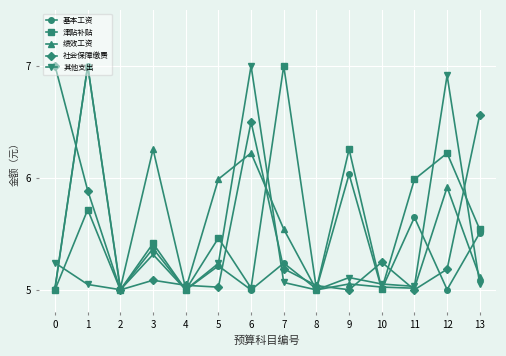

What is the difference between the second highest and minimum values in the 基本工资 series?

1.0